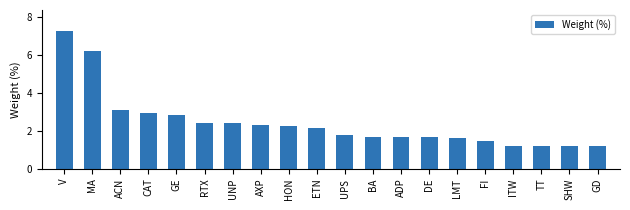

What is the sum of all values?

48.7